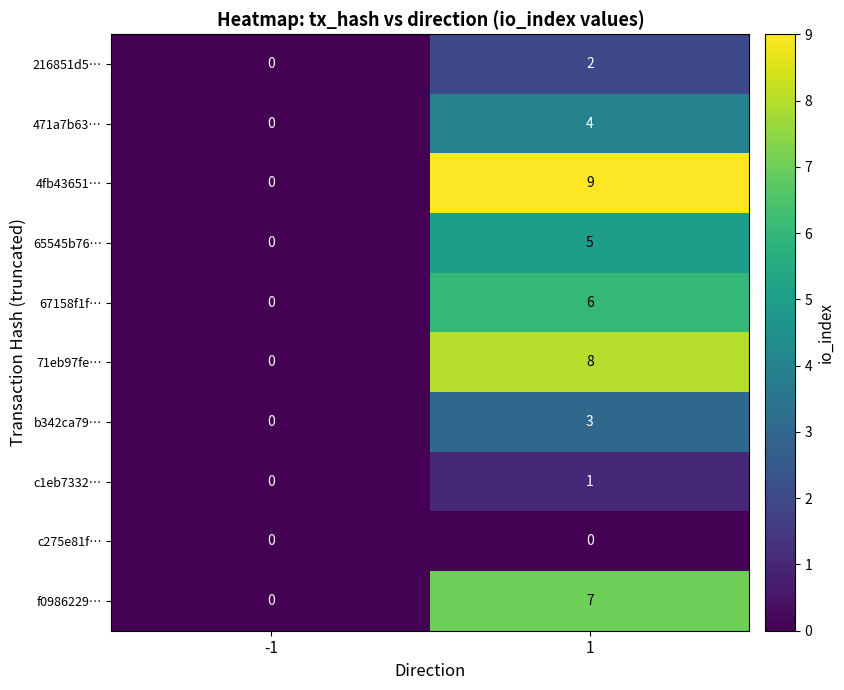

Reading left to right, extract all data points from this chart.

216851d5…: -1=0	1=2
471a7b63…: -1=0	1=4
4fb43651…: -1=0	1=9
65545b76…: -1=0	1=5
67158f1f…: -1=0	1=6
71eb97fe…: -1=0	1=8
b342ca79…: -1=0	1=3
c1eb7332…: -1=0	1=1
c275e81f…: -1=0	1=0
f0986229…: -1=0	1=7